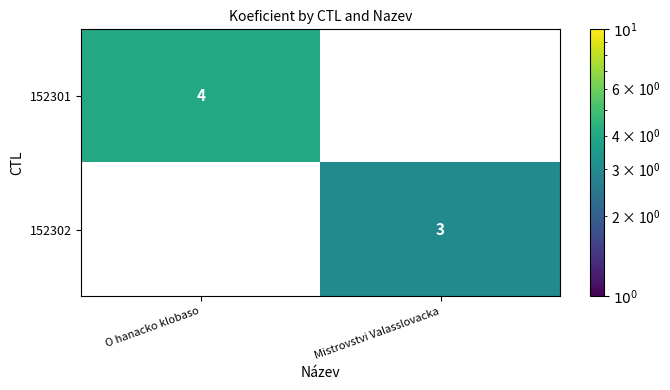

What is the greatest value displayed?

4